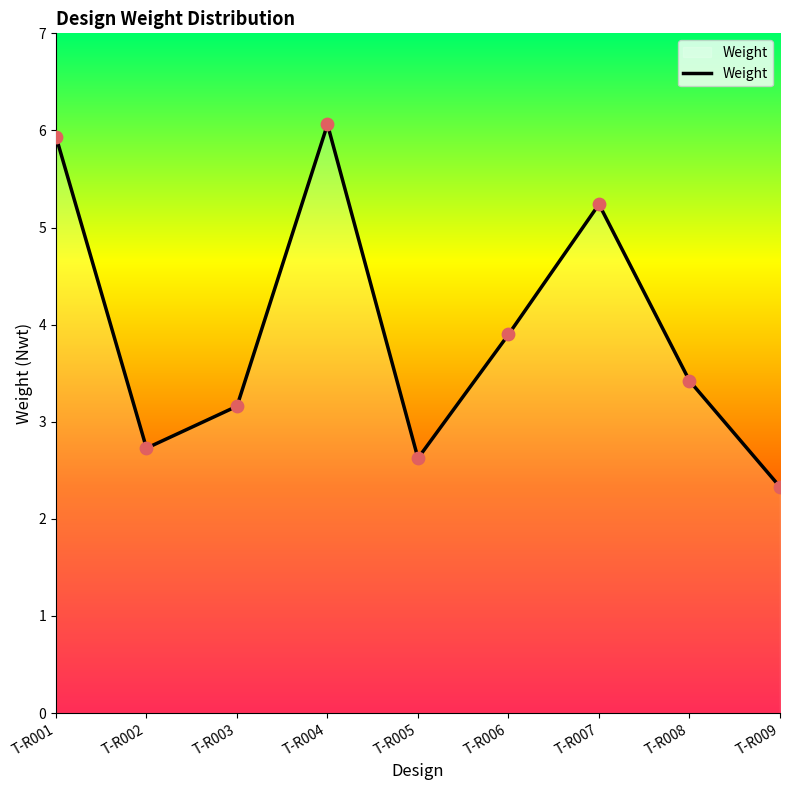

Between T-R008 and T-R007, which is larger?

T-R007